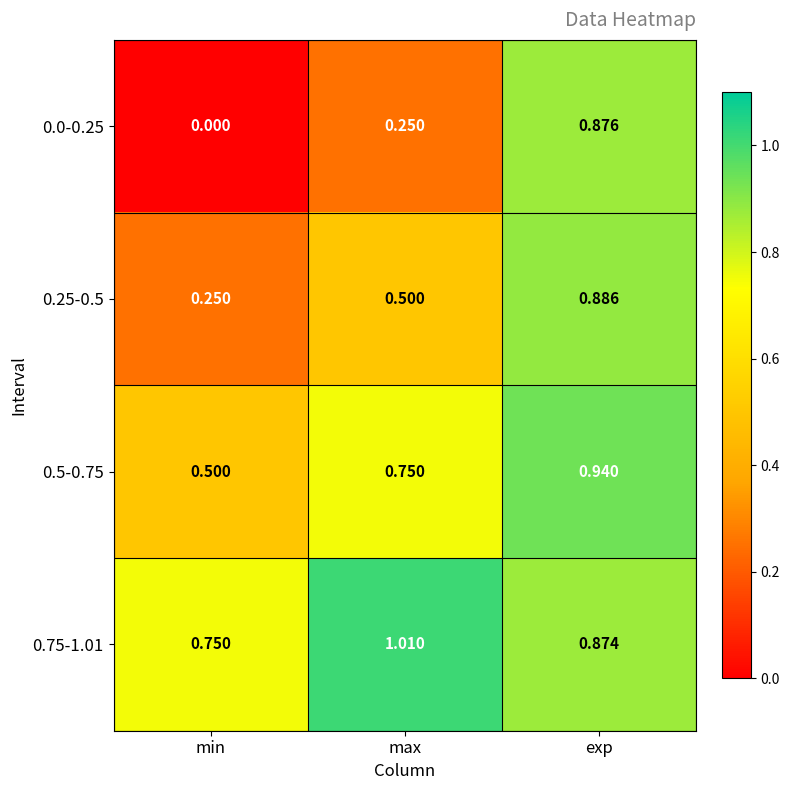

Where is 0.75-1.01 nearest to the value 0?

min